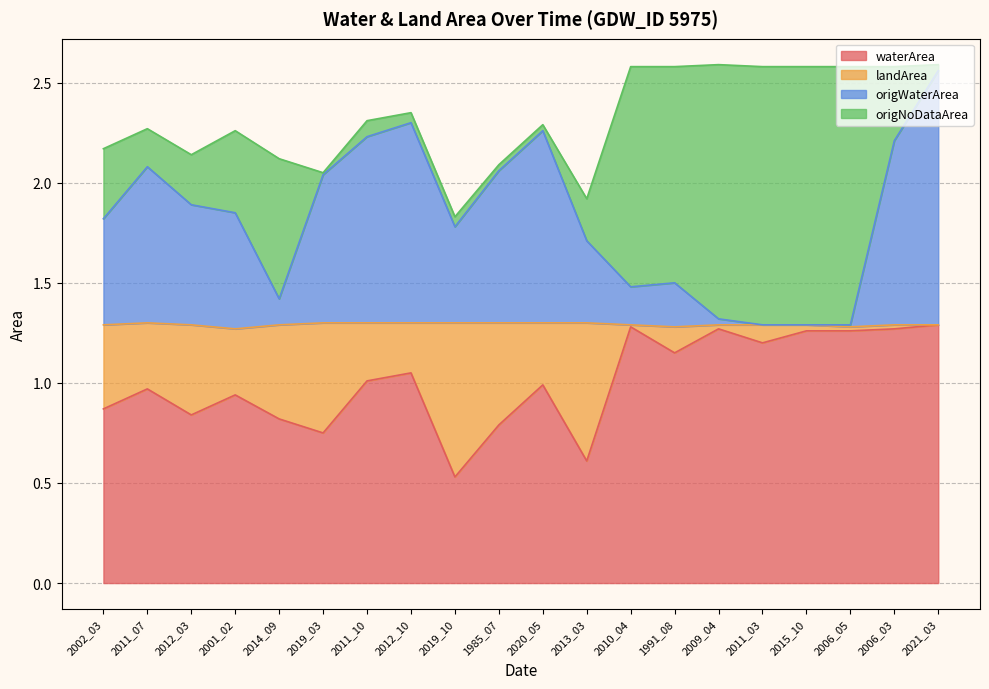

At which category does the chart reach its minimum across all series?

2019_10